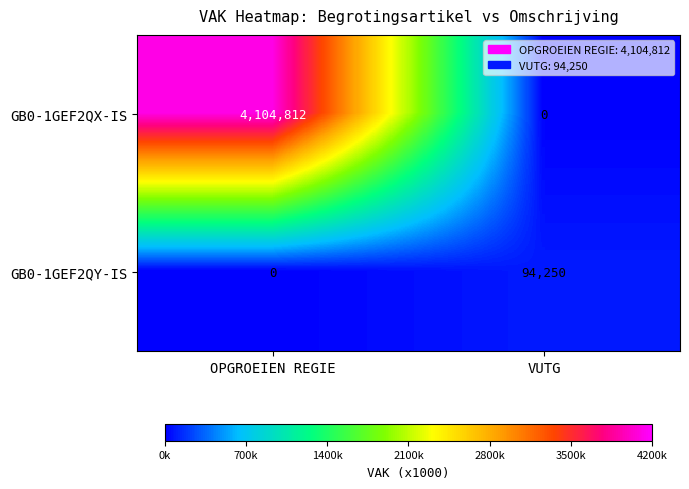

The value of GB0-1GEF2QX-IS at OPGROEIEN REGIE is 4104812. True or false?

True